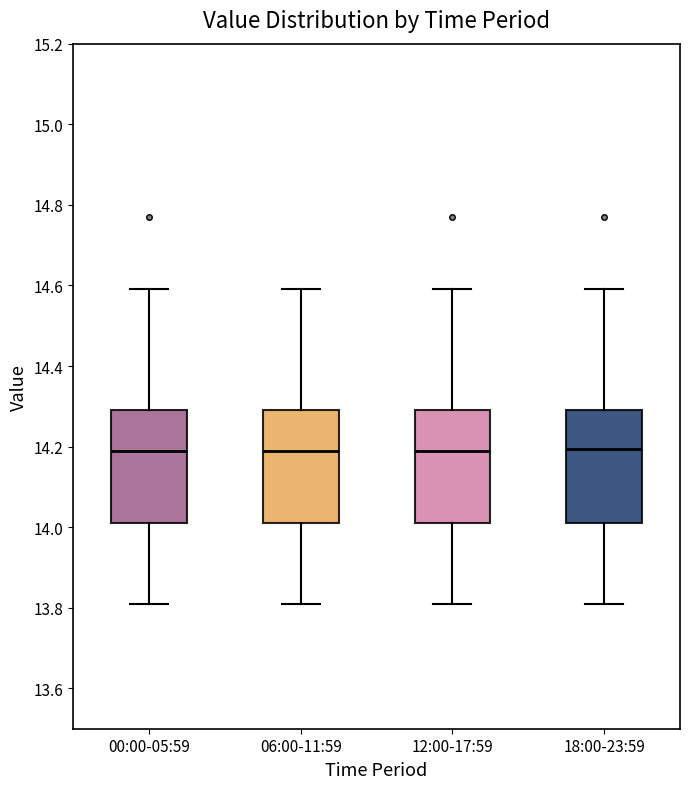

Where does the median line of the box for 12:00-17:59 sit on the y-axis? The values are not printed on the chart, so give them approximately, as read against the axis.

14.20